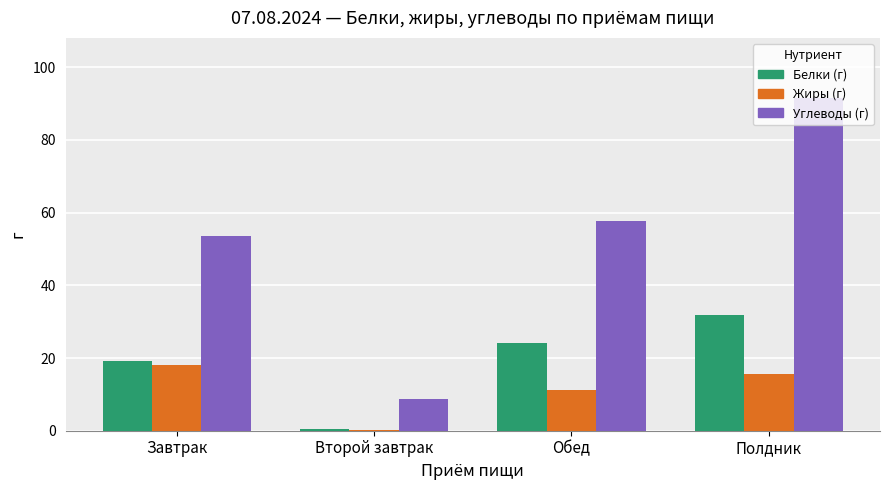

Read the Жиры (г) value at Обед.

11.3